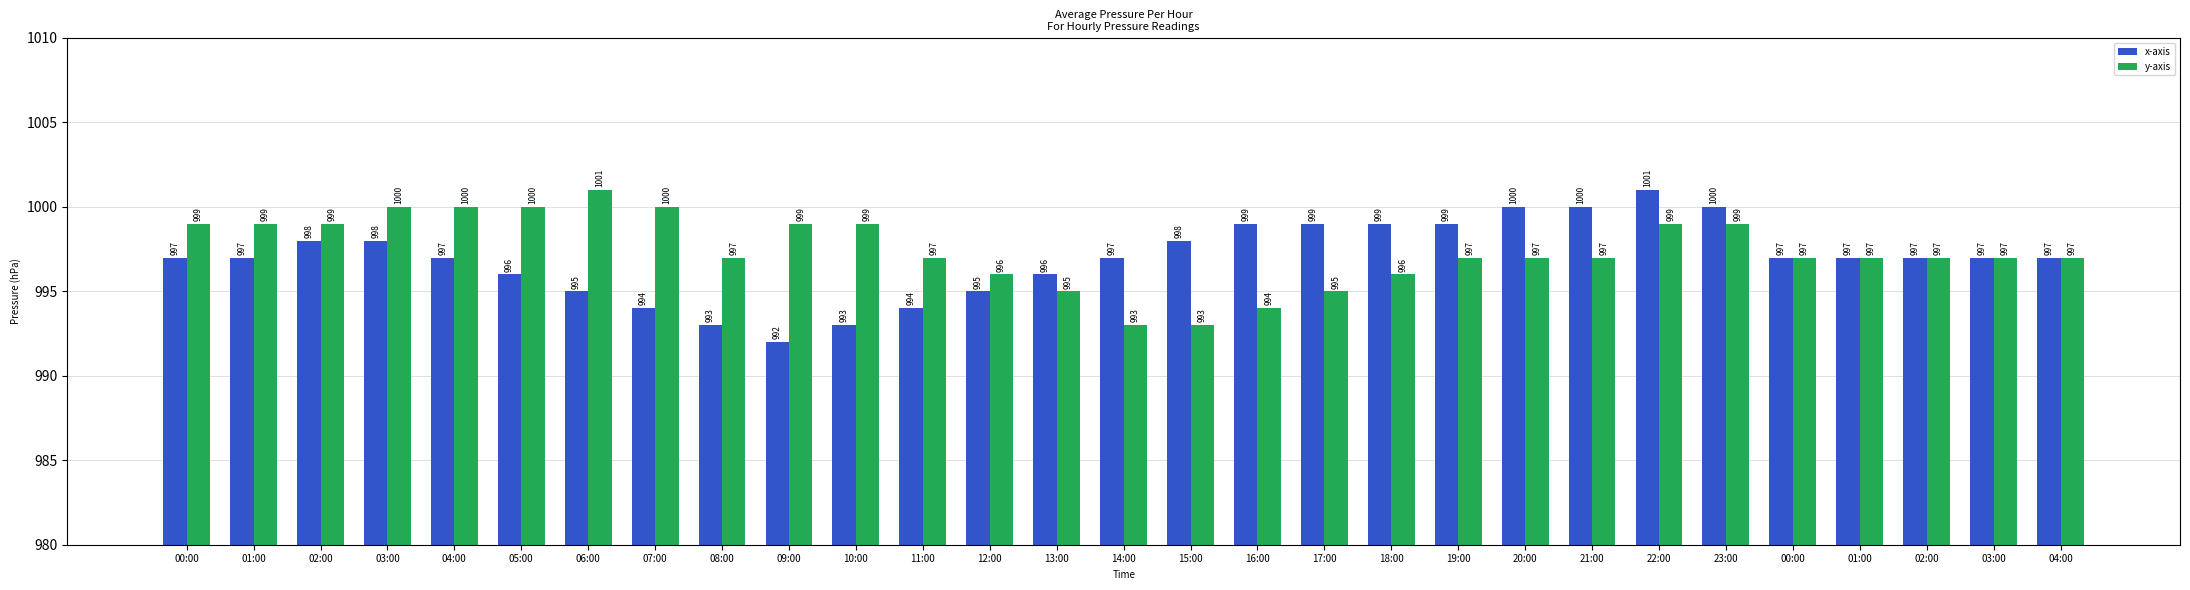

Which label corresponds to the smallest value in the chart?

09:00